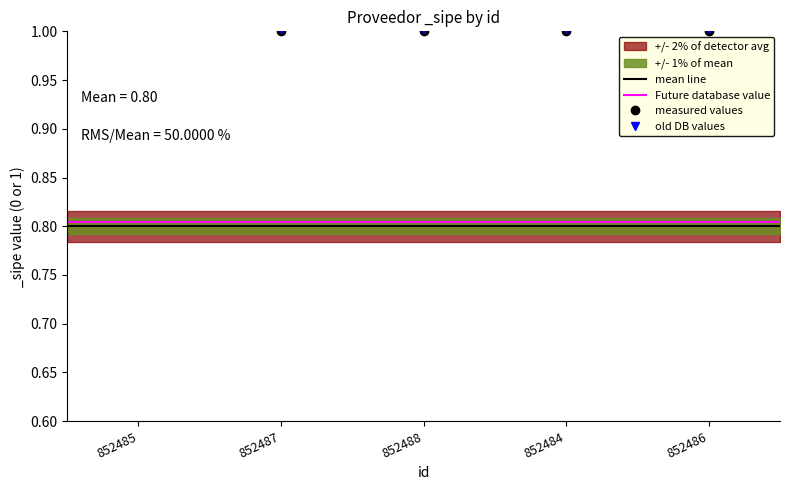

At which label does the data first exceed 1?

852487